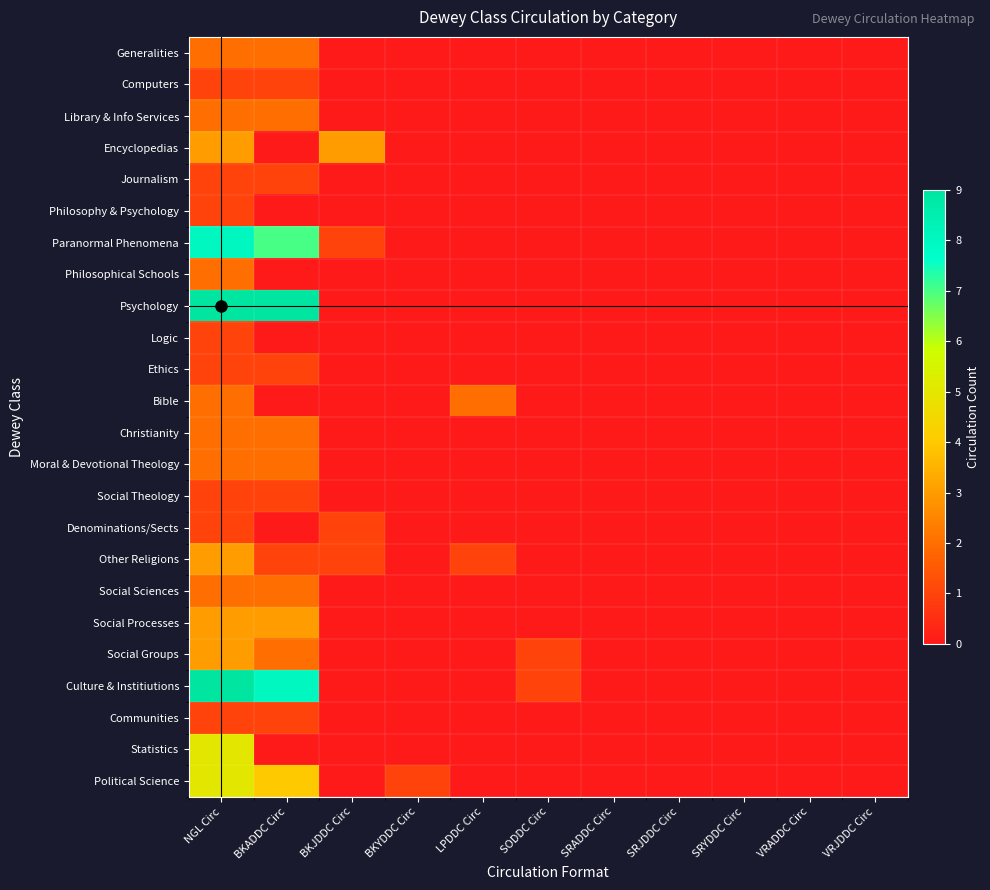

What is the maximum value shown in the chart?

9